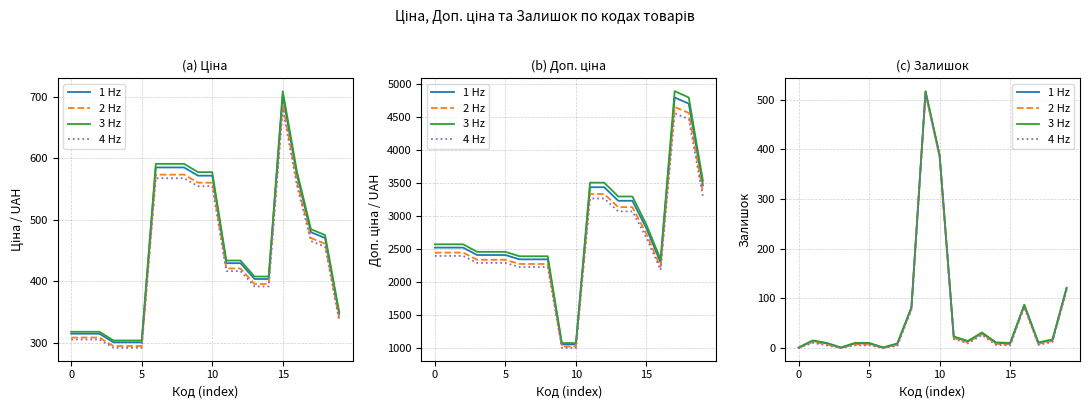

How many values in the 3 Hz series exceed 14?

9